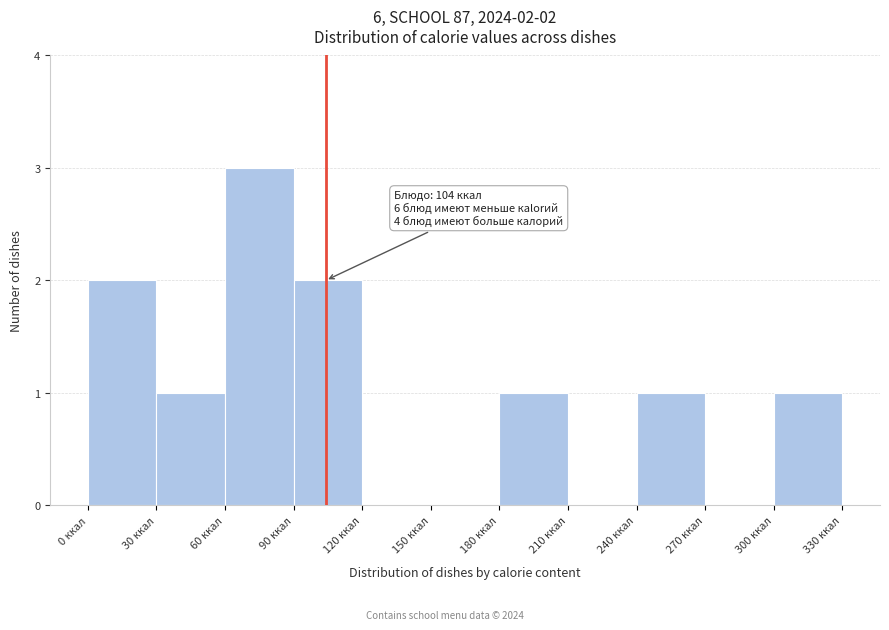

Which range on the x-axis has the tallest bar?

60 to 90